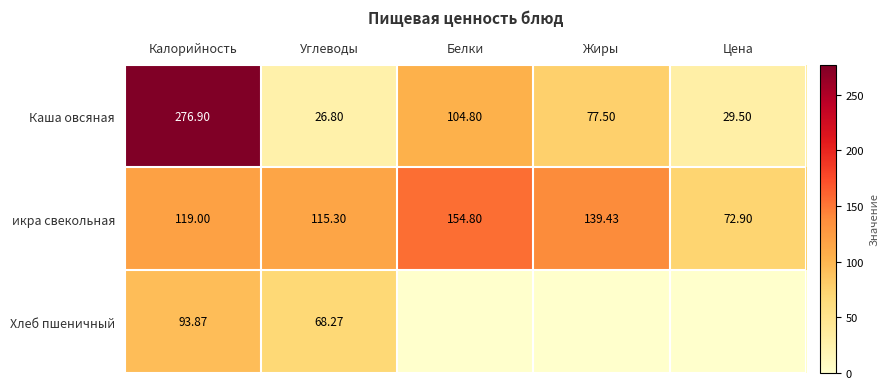

The value of Хлеб пшеничный at Углеводы is 68.3. True or false?

True